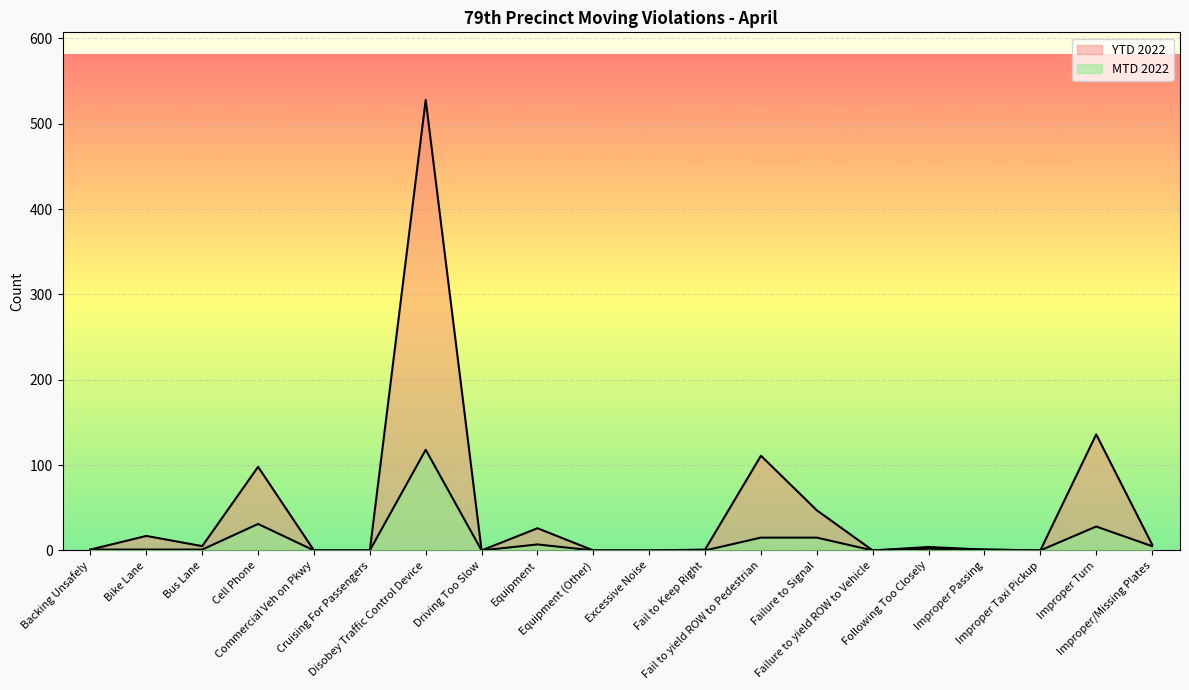

Between Commercial Veh on Pkwy and Improper Taxi Pickup, which series saw the biggest shift?

MTD 2022